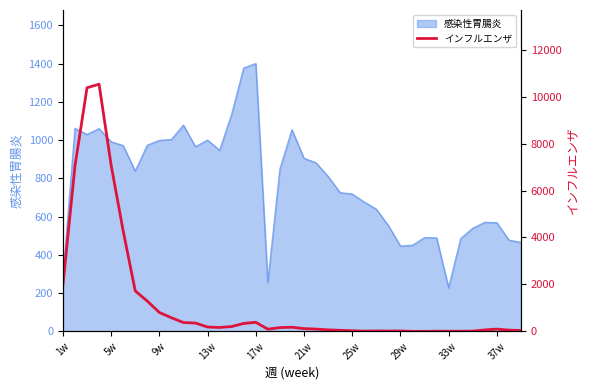

What is the maximum value for 感染性胃腸炎?

1400